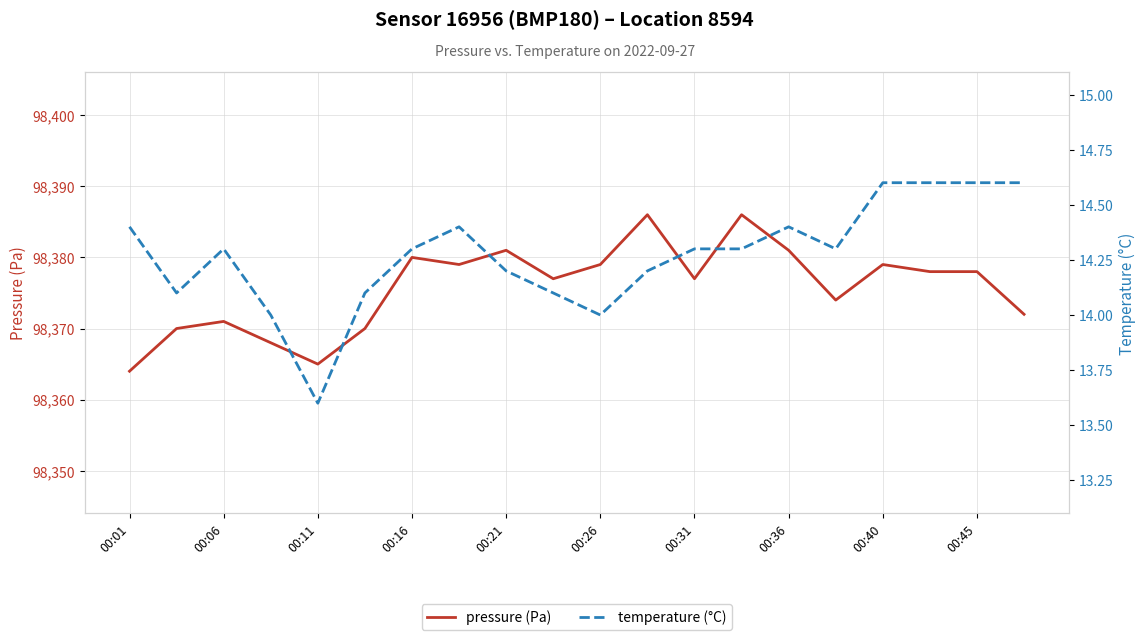

What is the highest value of the pressure (Pa) series?

98386